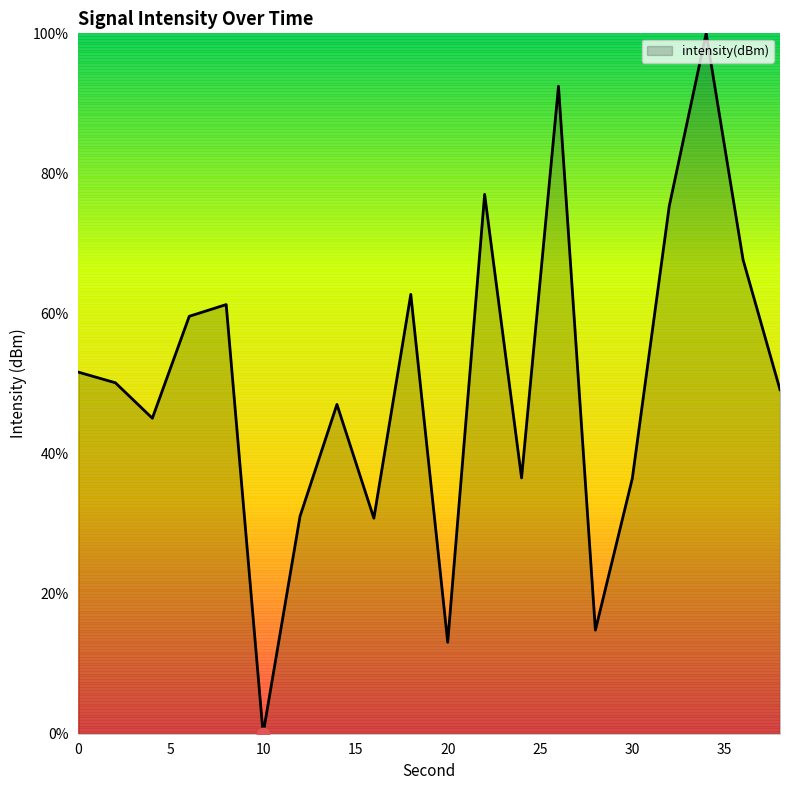

What is the maximum value shown in the chart?

100.0